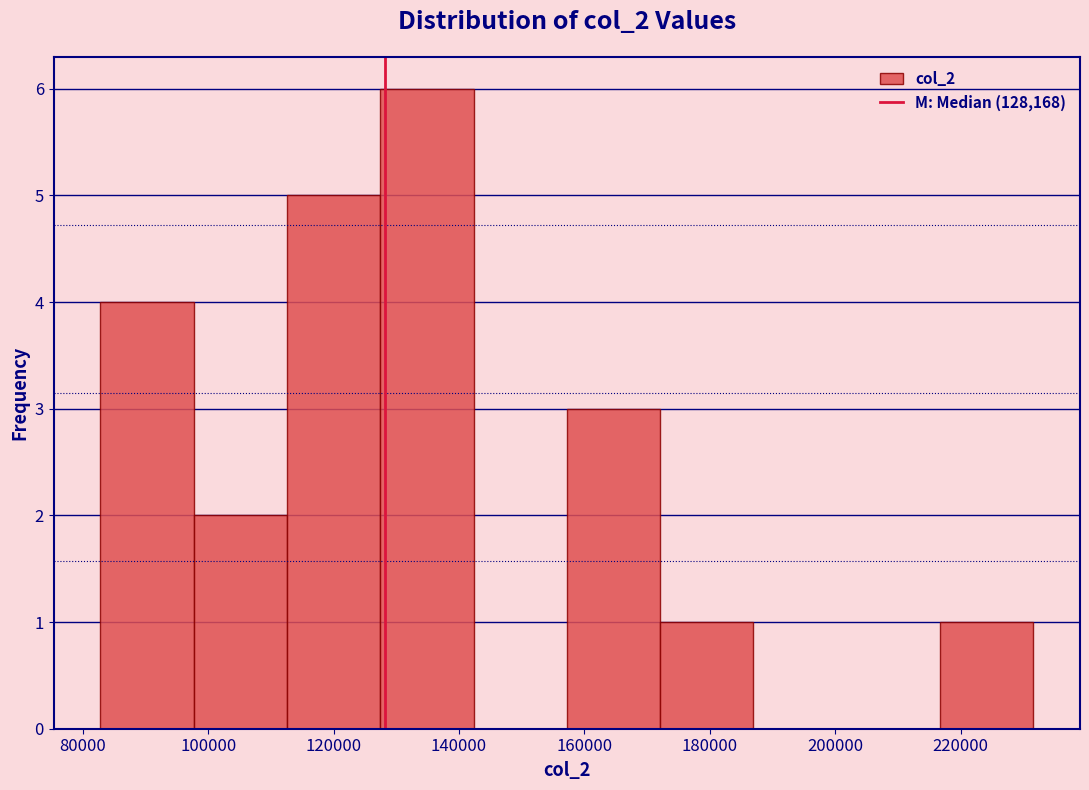

How tall is the bar that spans 98000 to 112000 on the x-axis? Neither the bar edges nor the heights are printed on the chart, so give them approximately, as read against the axes.

2